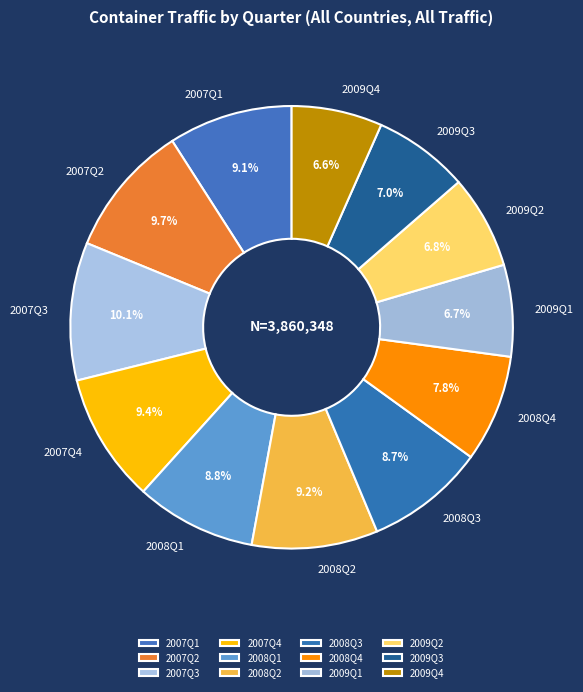

To the nearest percent, what portion does 2009Q1 represent?

7%